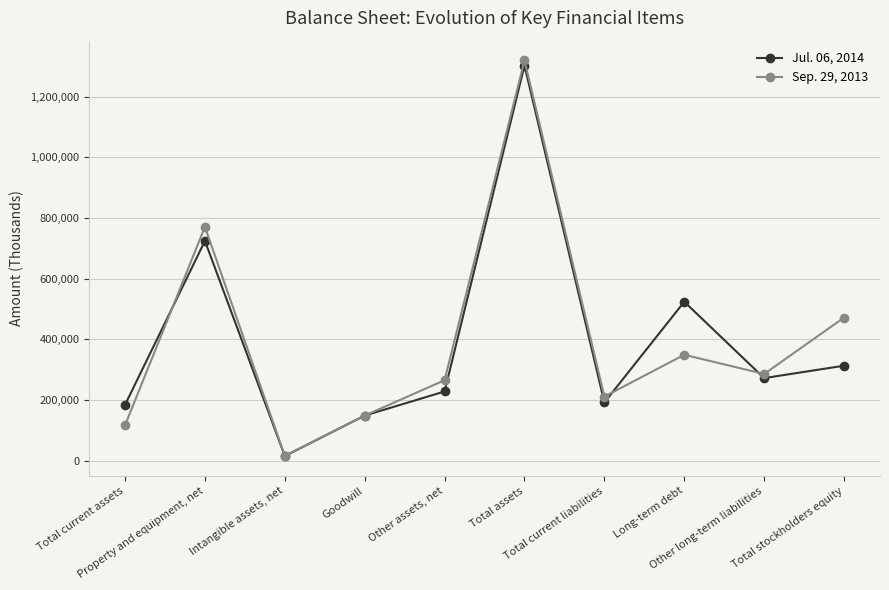

List the series in order of their overall mean, lowest first.

Jul. 06, 2014, Sep. 29, 2013